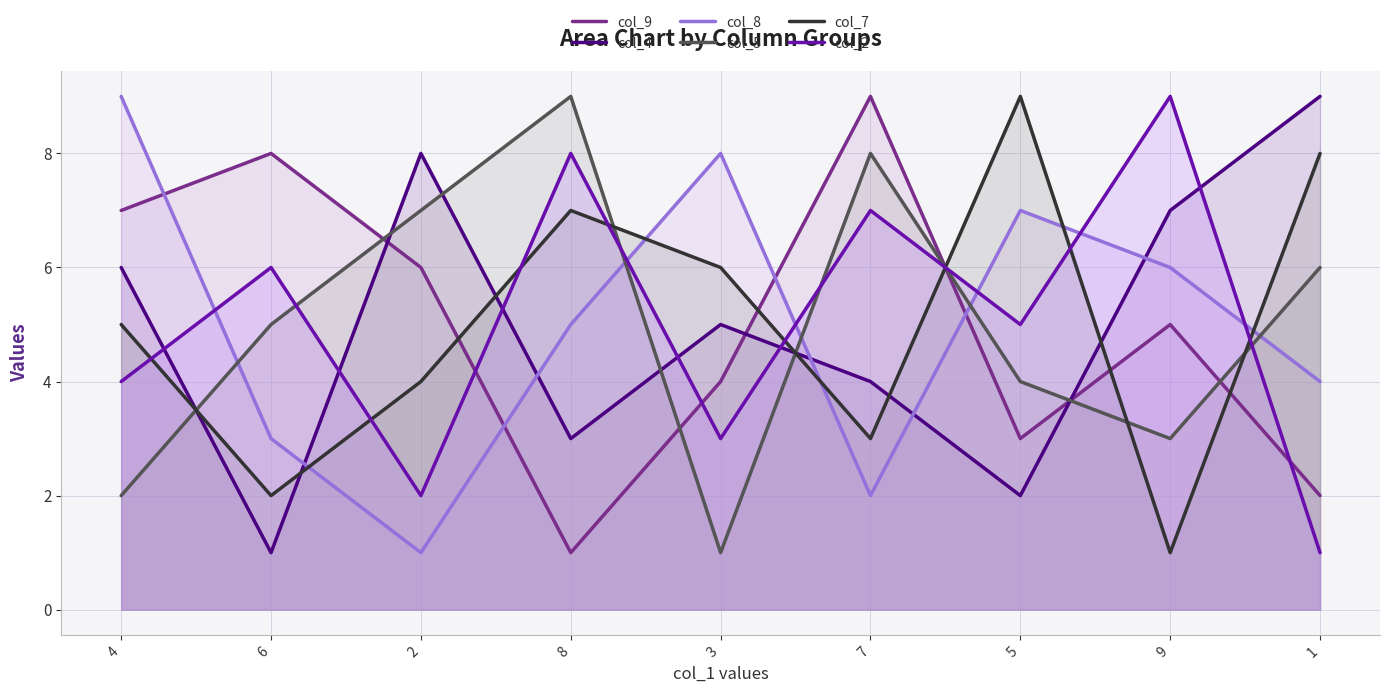

Does the chart display data point markers on the line(s)?

No